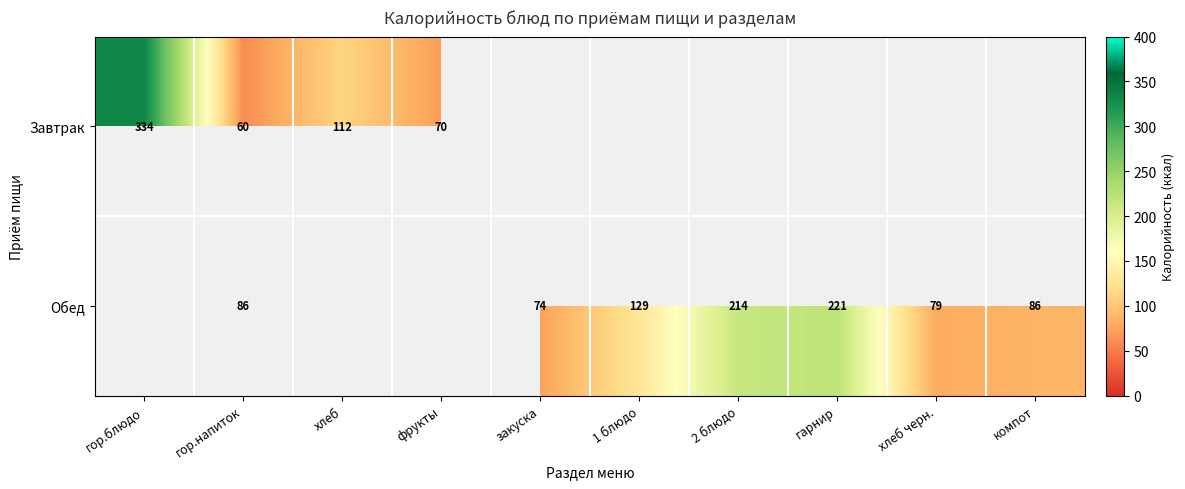

The Обед series shows 86.0 at компот. True or false?

True